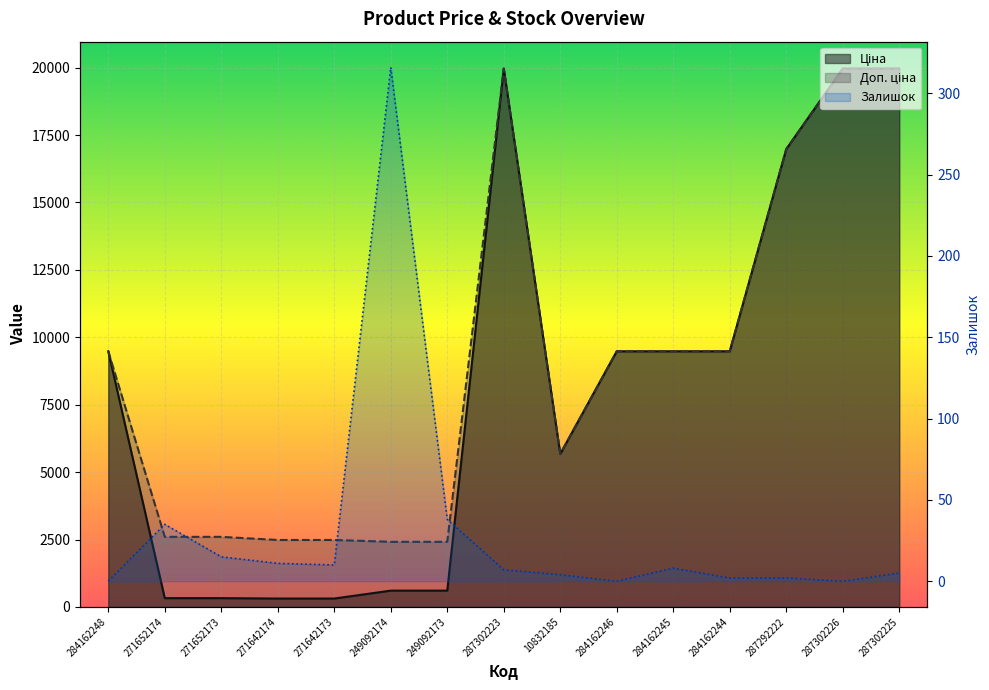

True or false: Залишок and Доп. ціна intersect in this chart.

False